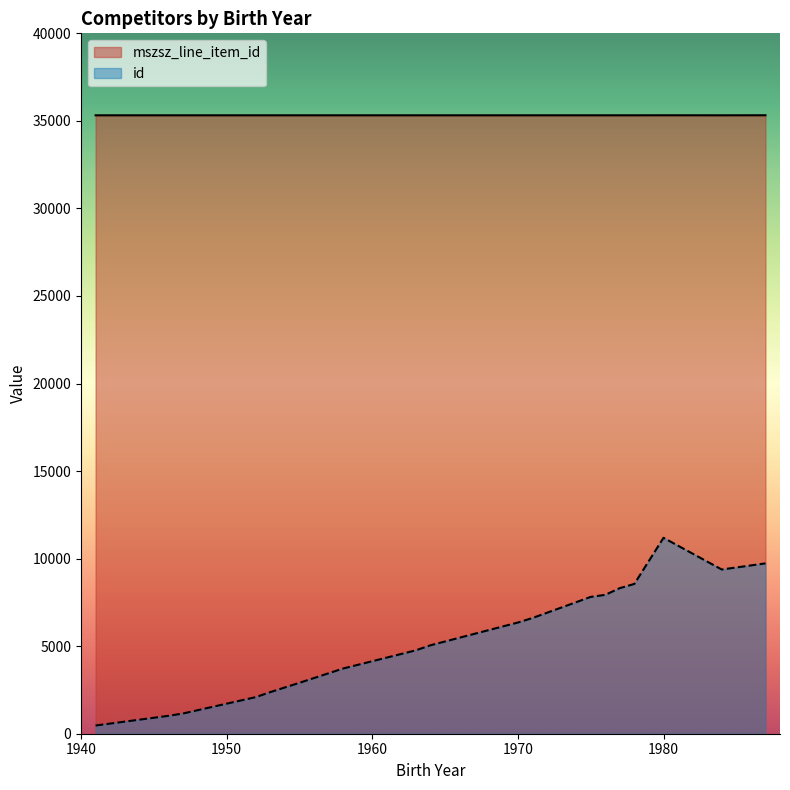

Does the chart have visible grid lines?

No